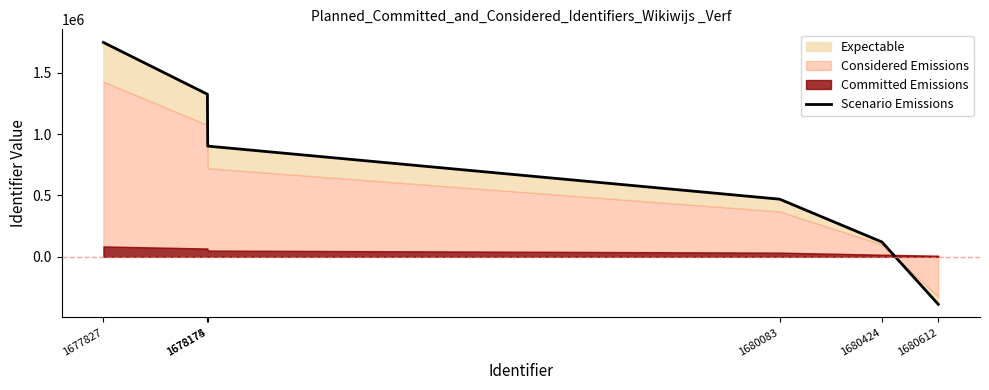

True or false: there are more than 1 points higher than both neighbors.

False